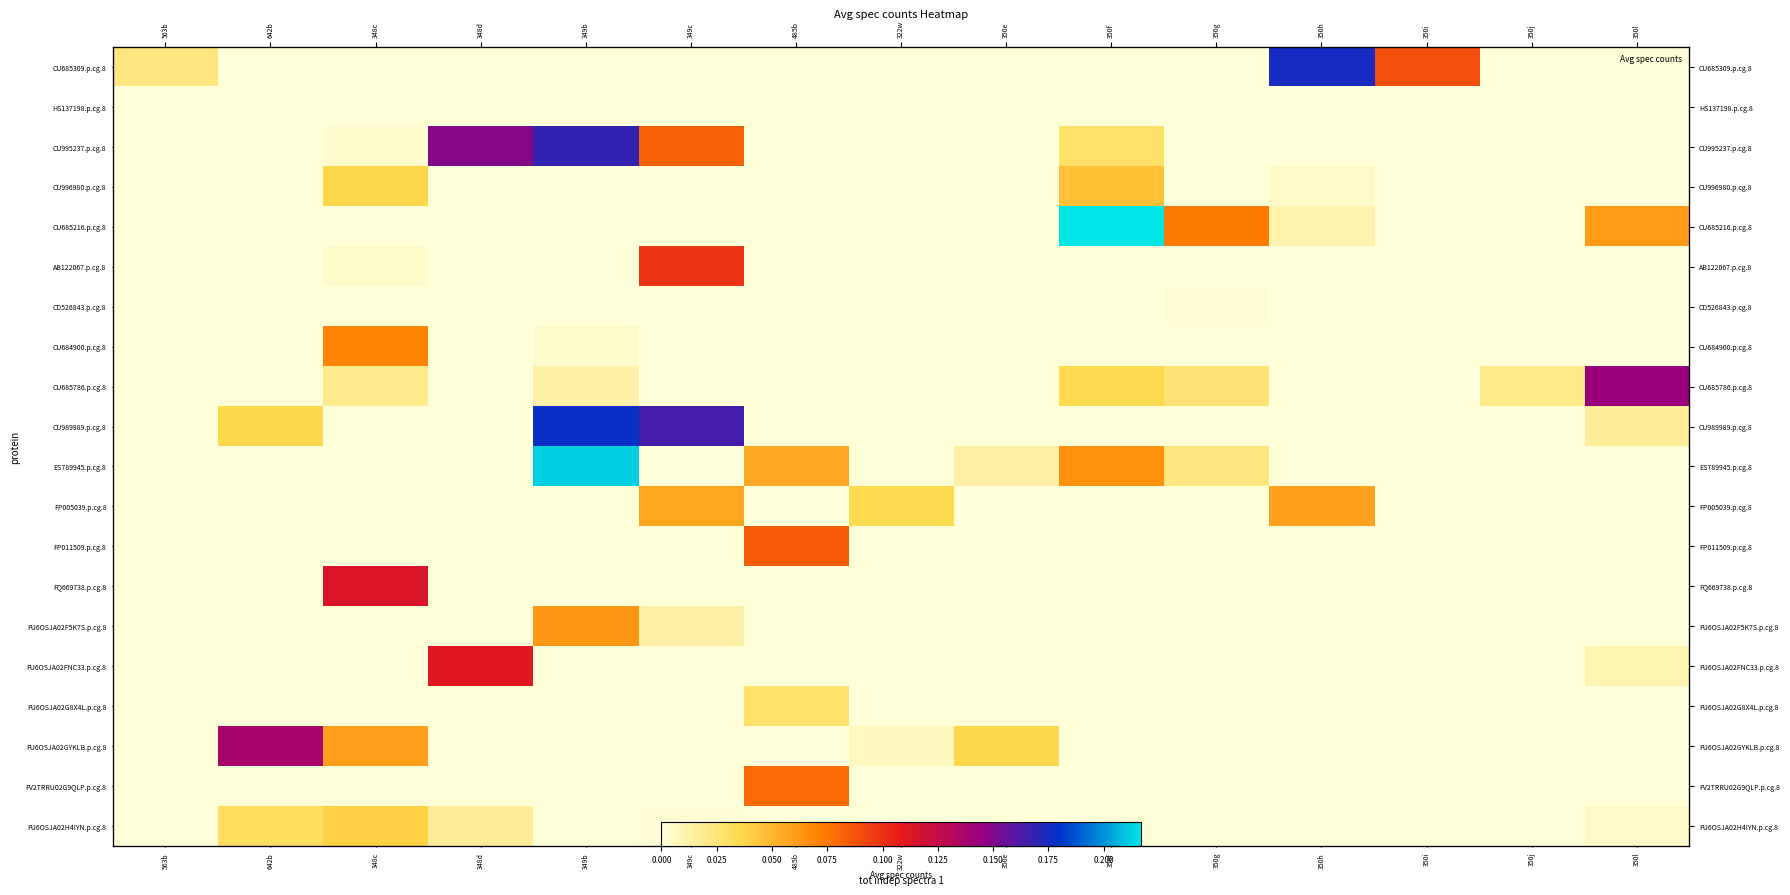

The value of FP005039.p.cg.8 at 350g is 0.0. True or false?

False